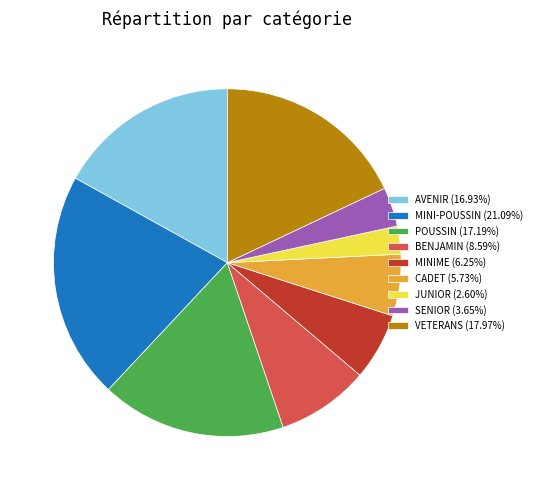

The MINI-POUSSIN slice represents 21% of the pie. True or false?

True